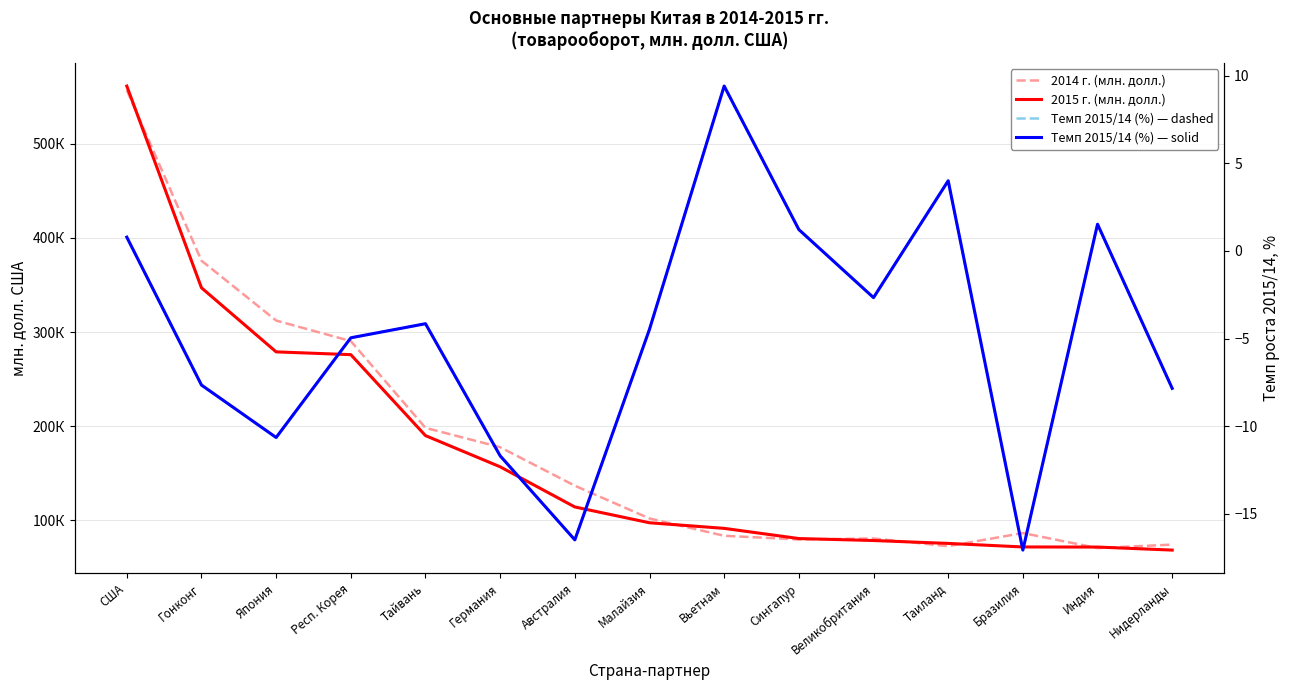

What is the difference between the maximum and minimum values in the 2014 г. (млн. долл.) series?

486367.1